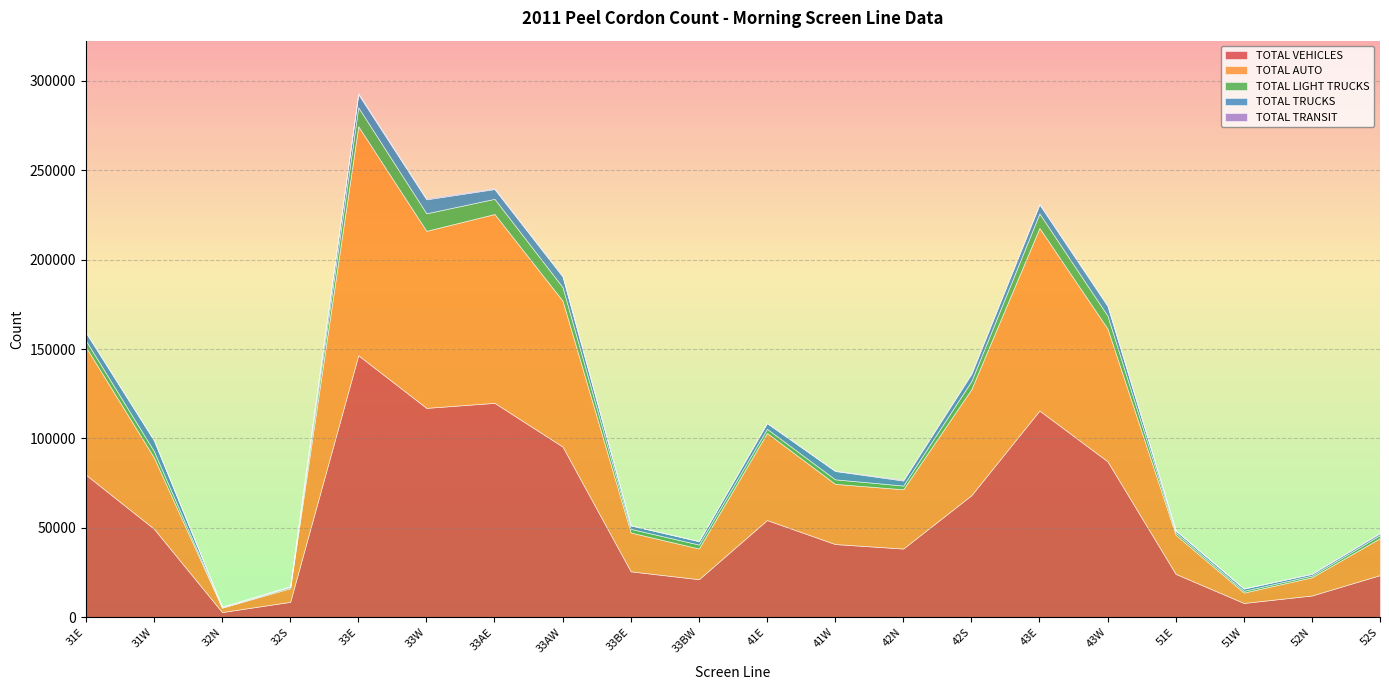

Which category has the lowest value in the TOTAL AUTO series?

32N